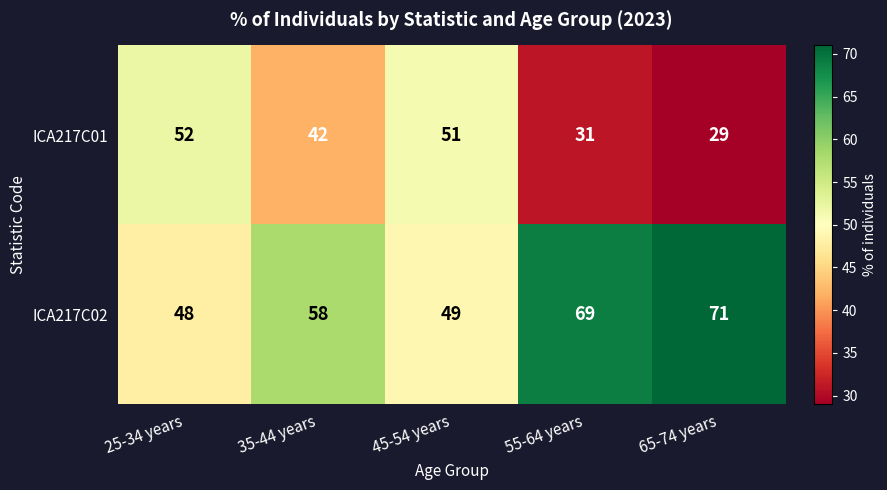

What is the spread (max minus min) of values at 35-44 years?

16